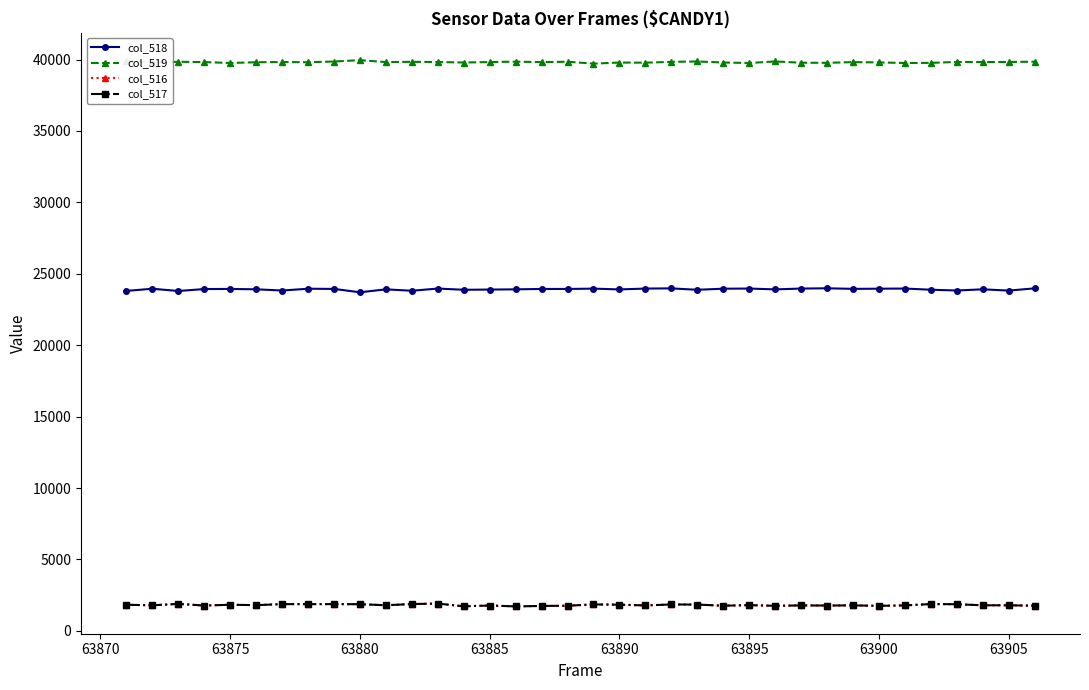

What is the value of the col_518 point at the 9th from the left?

23944